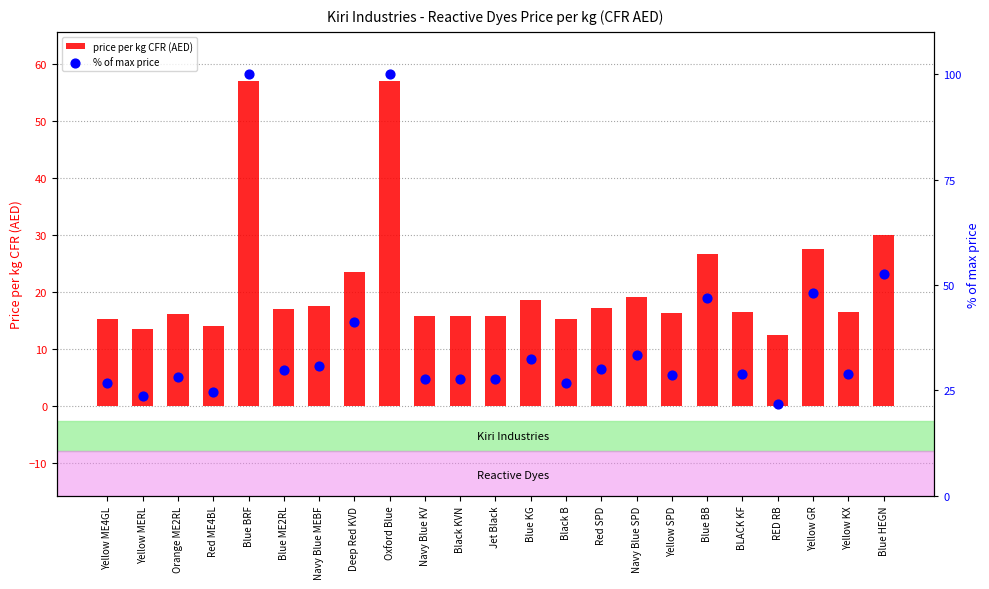

Is the value of % of max price at Yellow KX greater than the value of price per kg CFR (AED) at Navy Blue SPD?

Yes